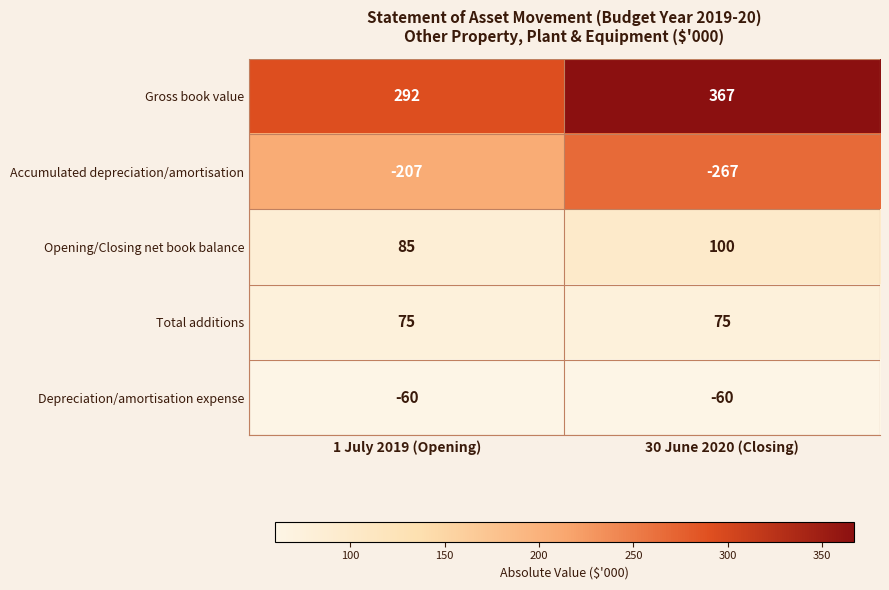

At how many categories does at least one series exceed 269?

2